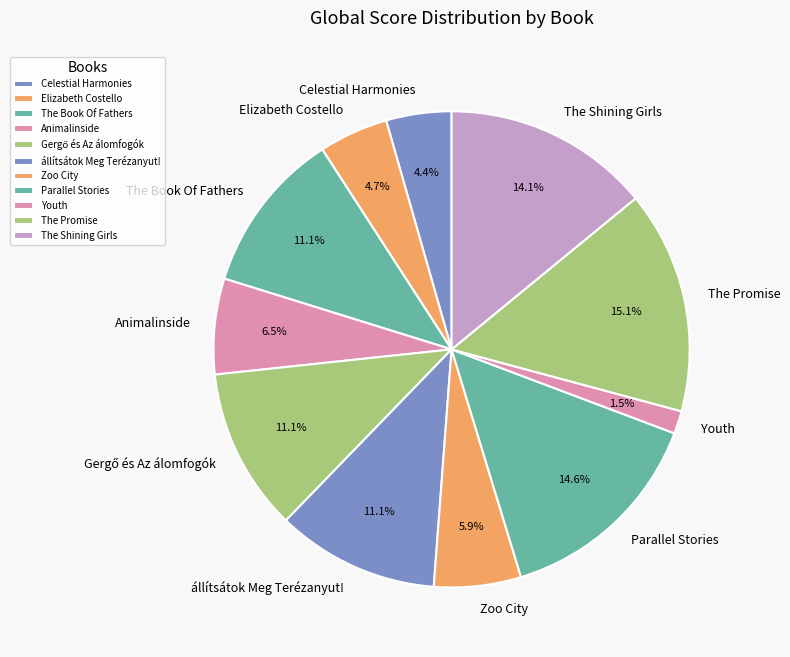

How many slices are in this pie chart?

11